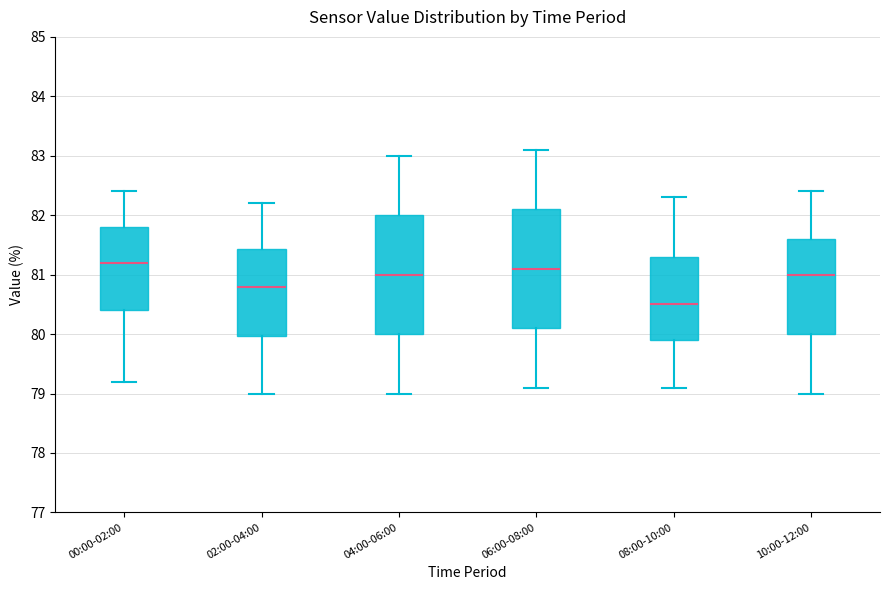

Which box has the lowest median line?

08:00-10:00